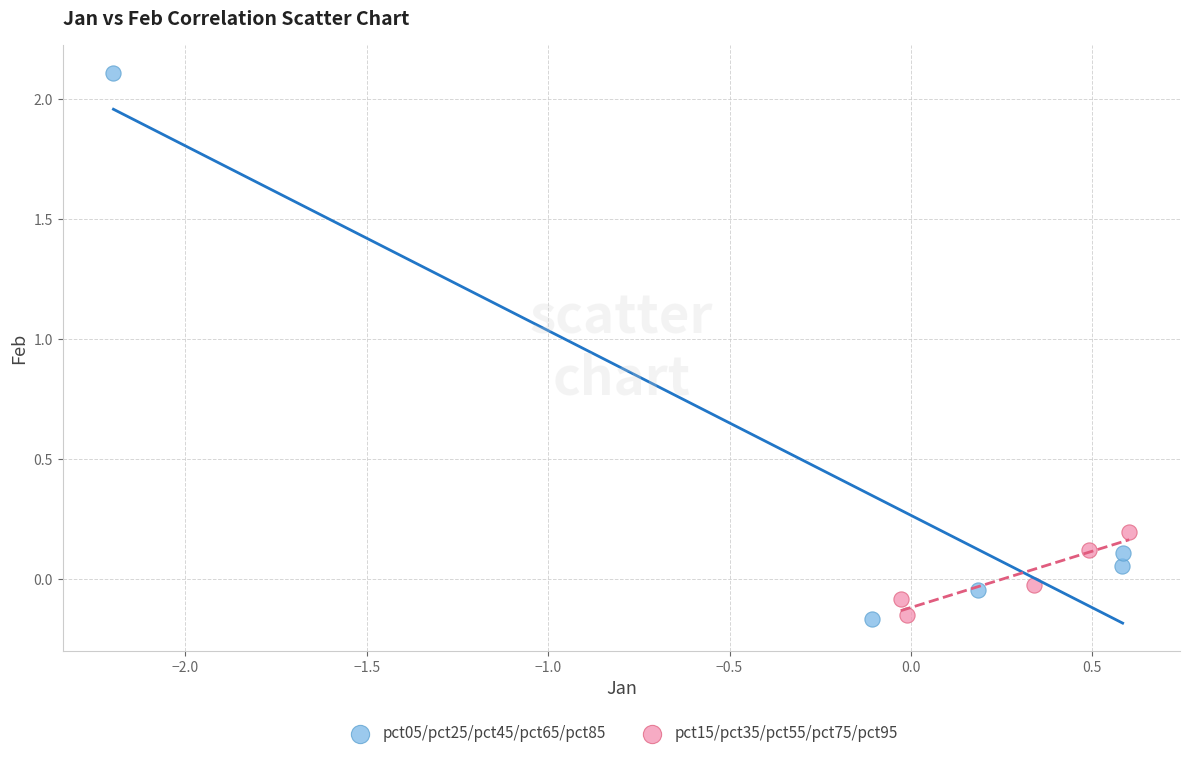

Which series contains the highest Y value?

pct05/pct25/pct45/pct65/pct85